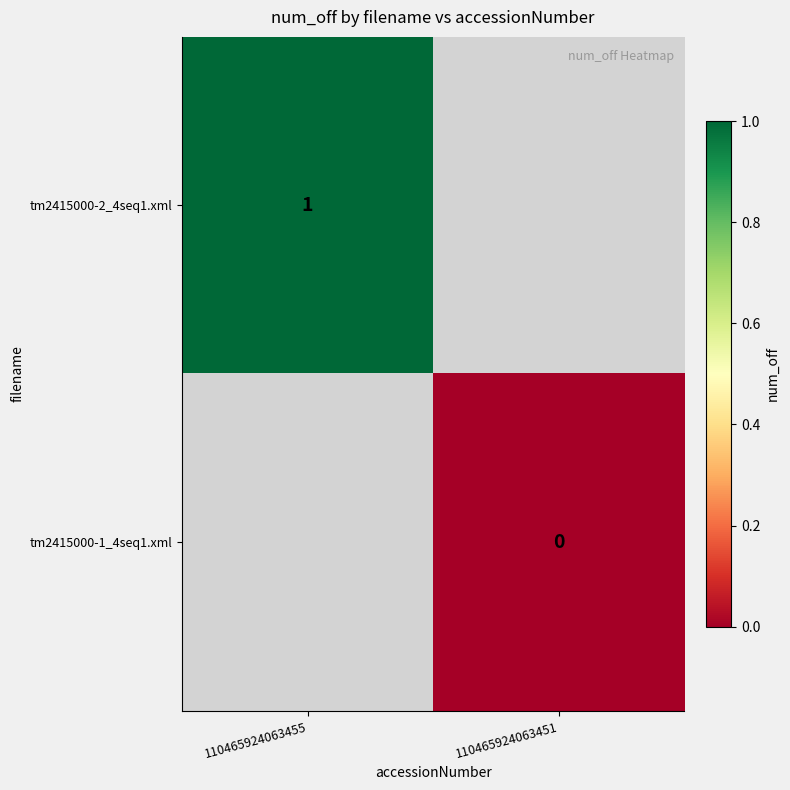

Is it true that tm2415000-2_4seq1.xml equals 1 at 110465924063455?

True